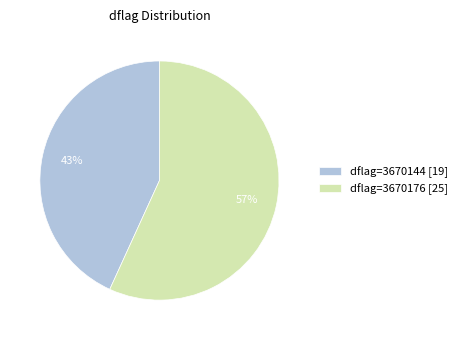

To the nearest percent, what is the average slice percentage?

50%